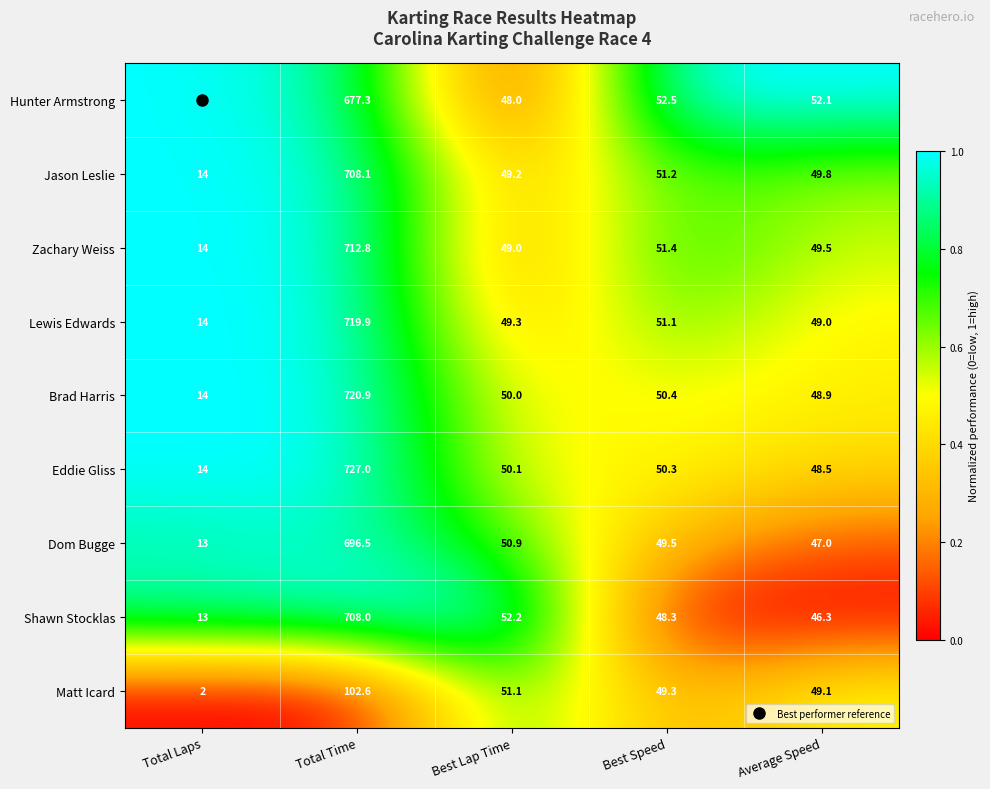

What is the total value across all series at Best Lap Time?

449.8